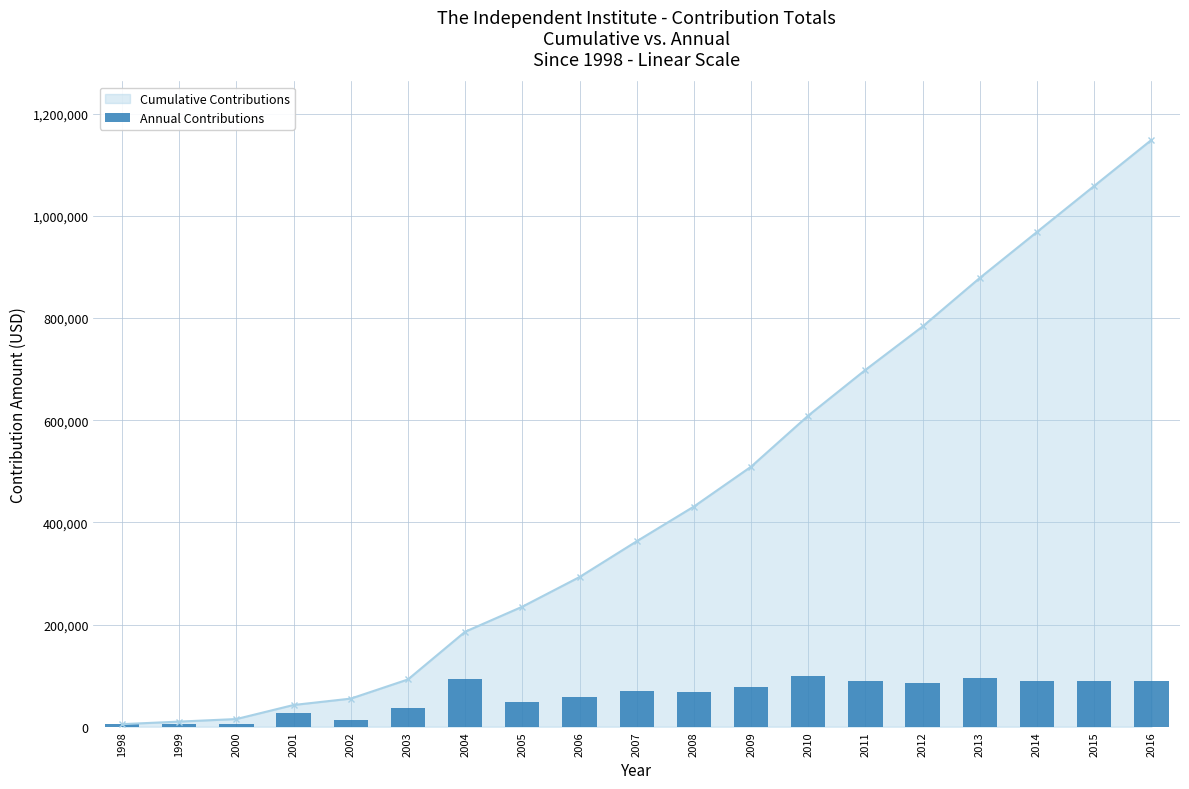

What is the ratio of the value at 1998 to the value at 2015?

0.1